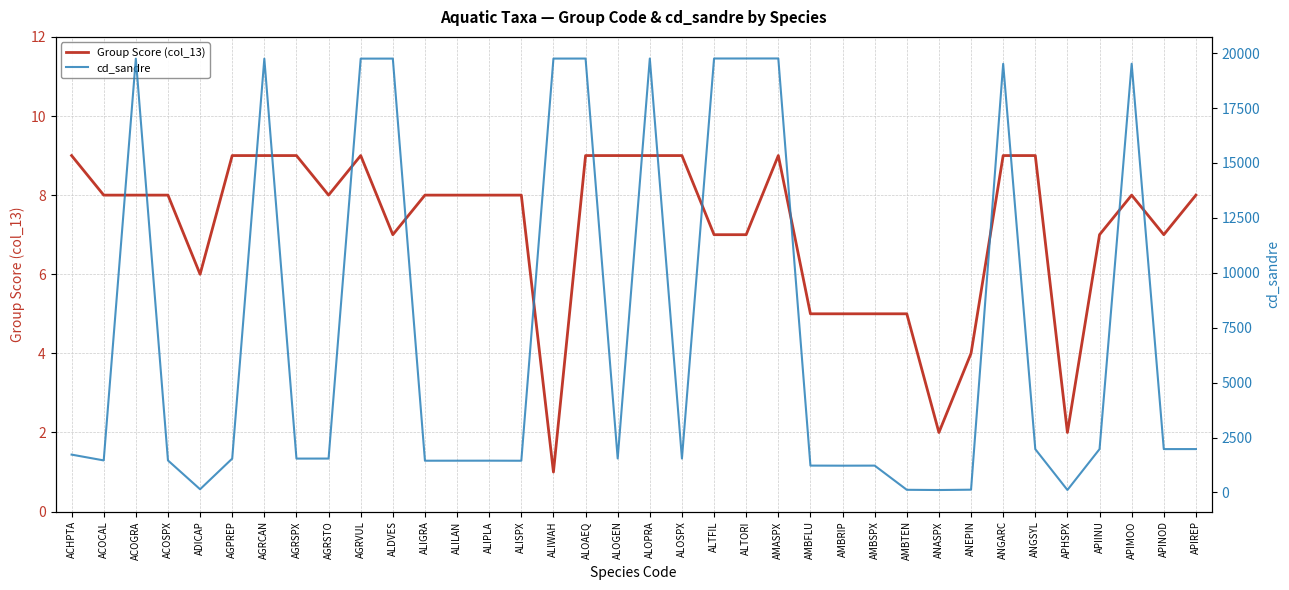

List the series in order of their overall mean, highest first.

cd_sandre, Group Score (col_13)